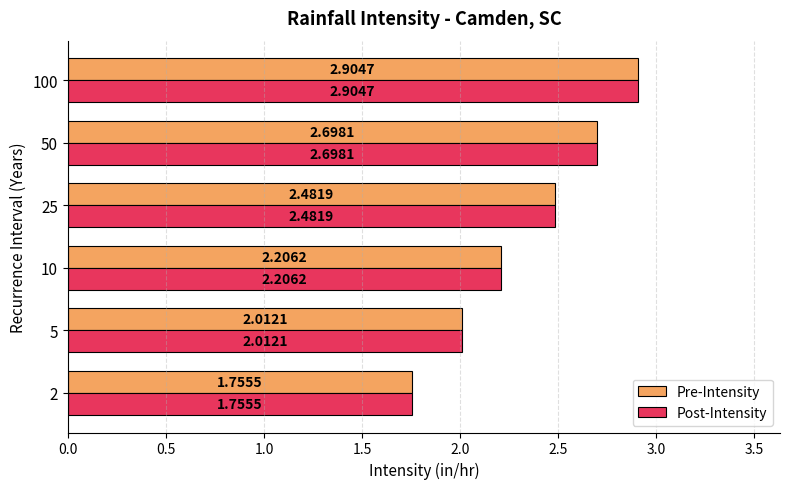

Where is Pre-Intensity nearest to the value 2?

5